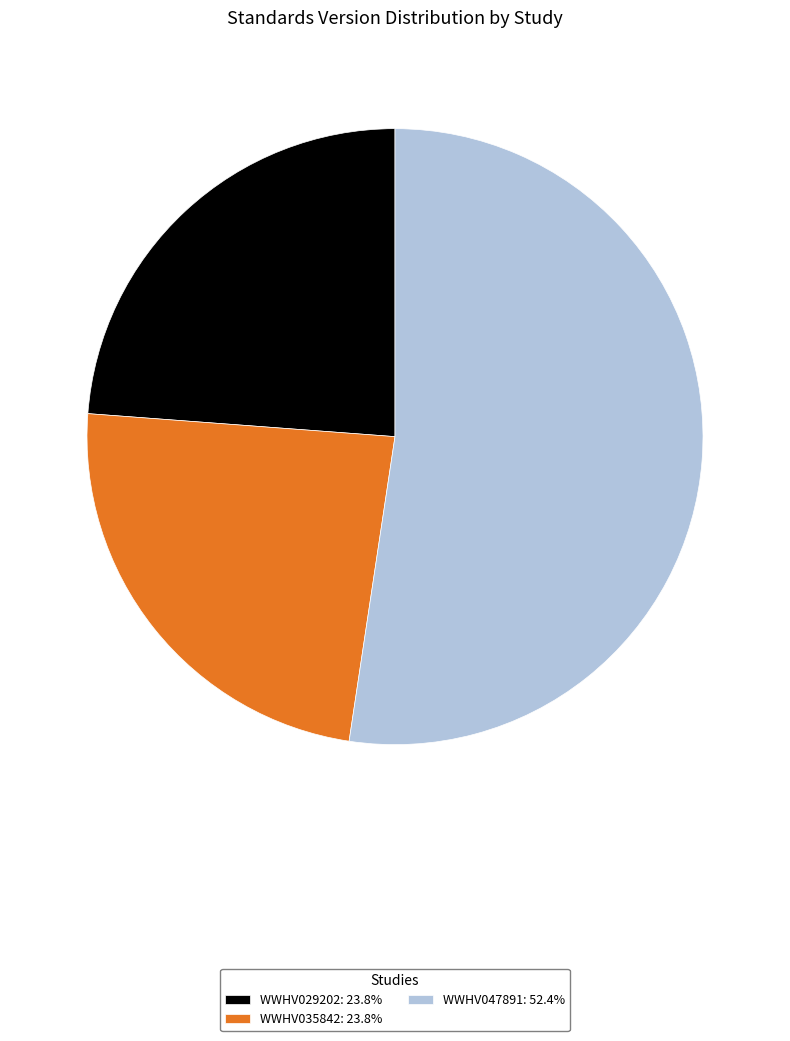

Is WWHV047891: 52.4% the majority of the pie?

Yes